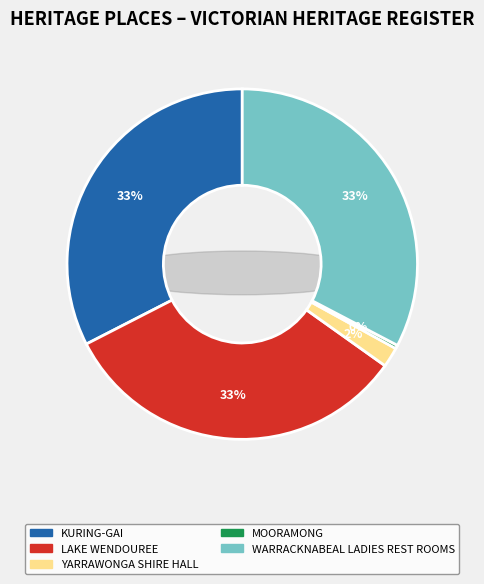

How many segments does this pie chart have?

5